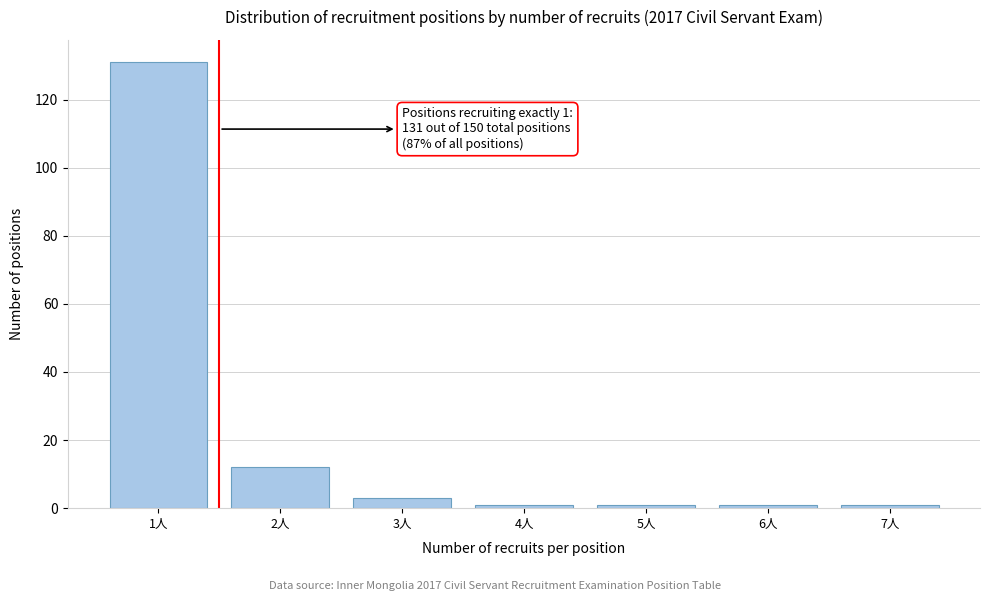

Reading right to left, list all the values displayed in this chart.

1	1	1	1	3	12	131